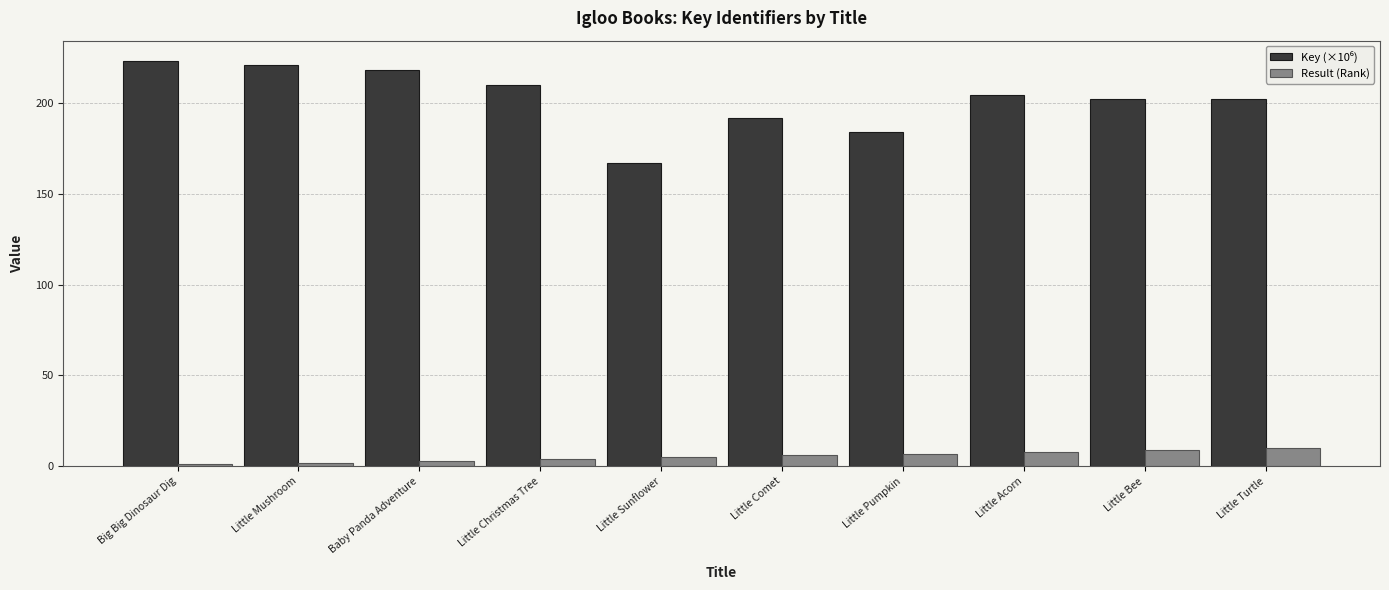

What is the difference between the highest and lowest values at Little Sunflower?

162.0